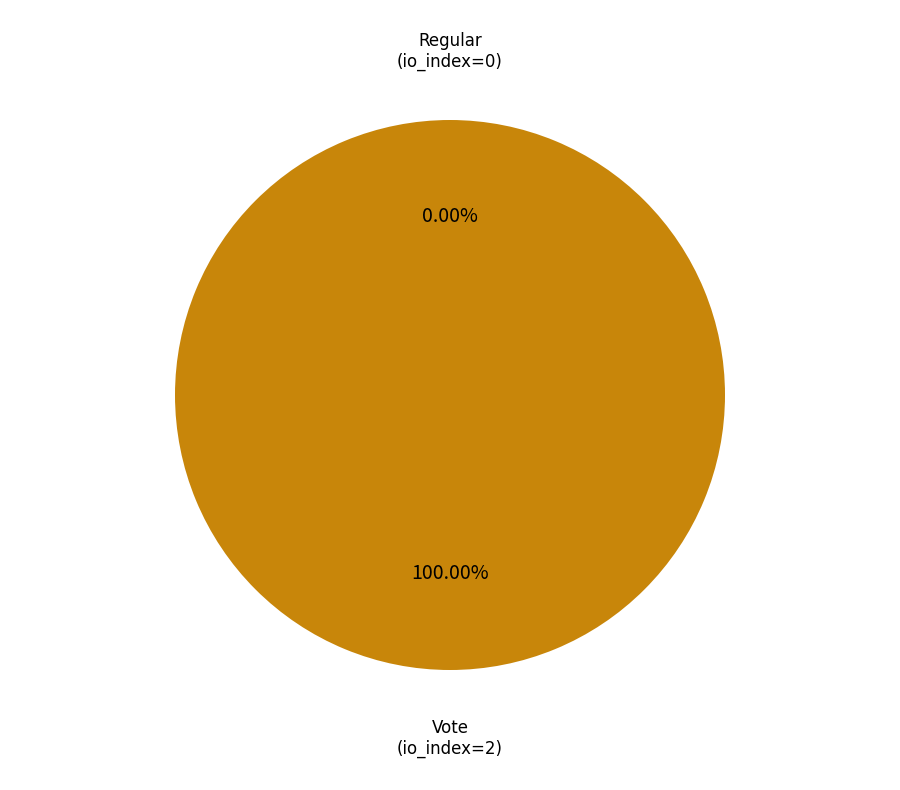

Which category has the biggest portion of the pie?

Vote (io_index=2)